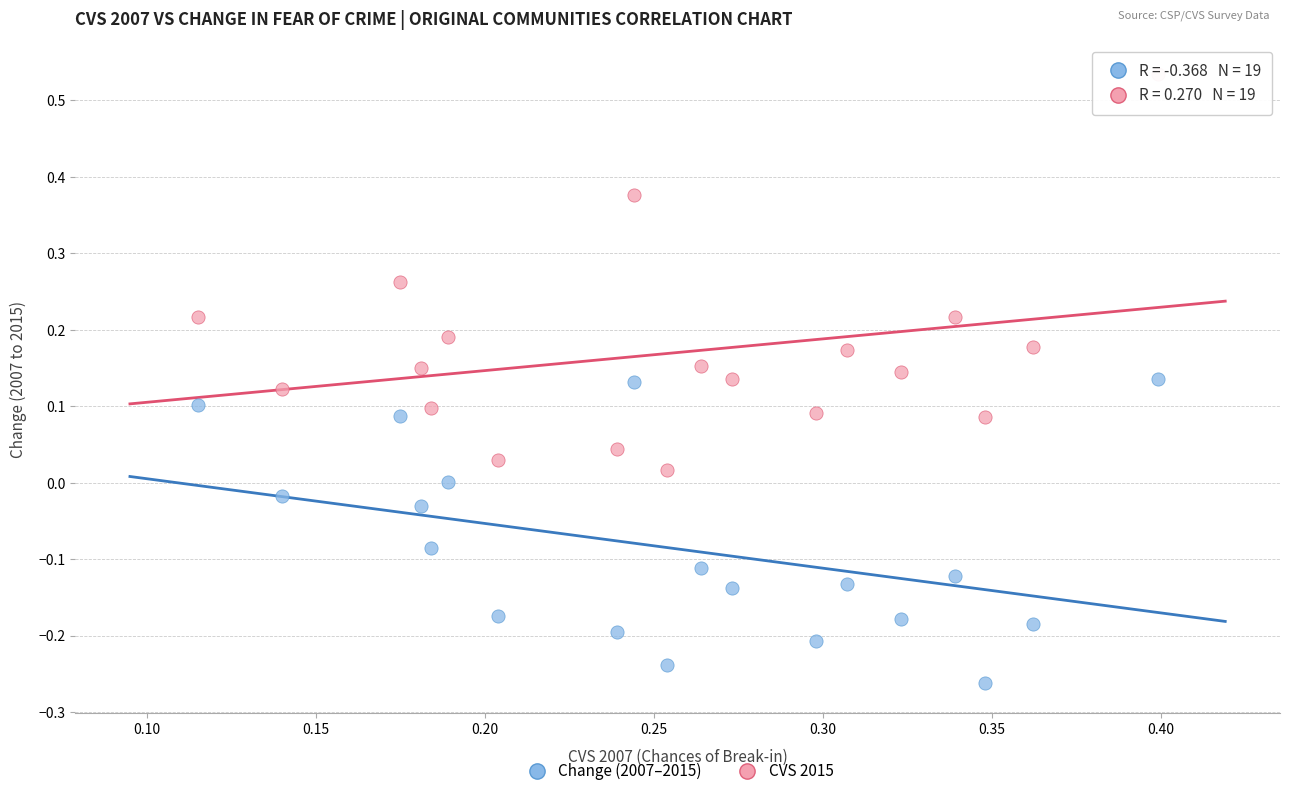

Across all data points, what is the range of Y values (max minus min)?

0.8